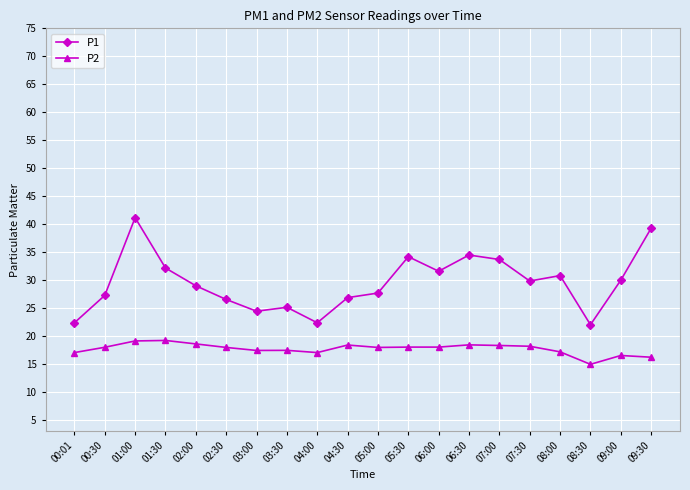

True or false: P1 and P2 cross at least once.

False